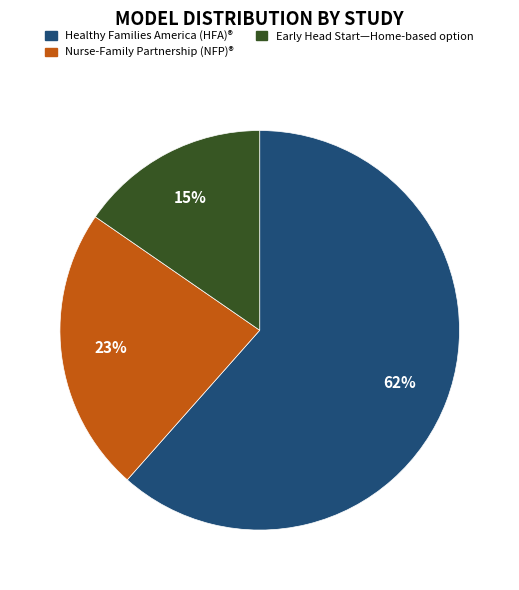

Is it true that Healthy Families America (HFA)® is 62% of the pie?

True